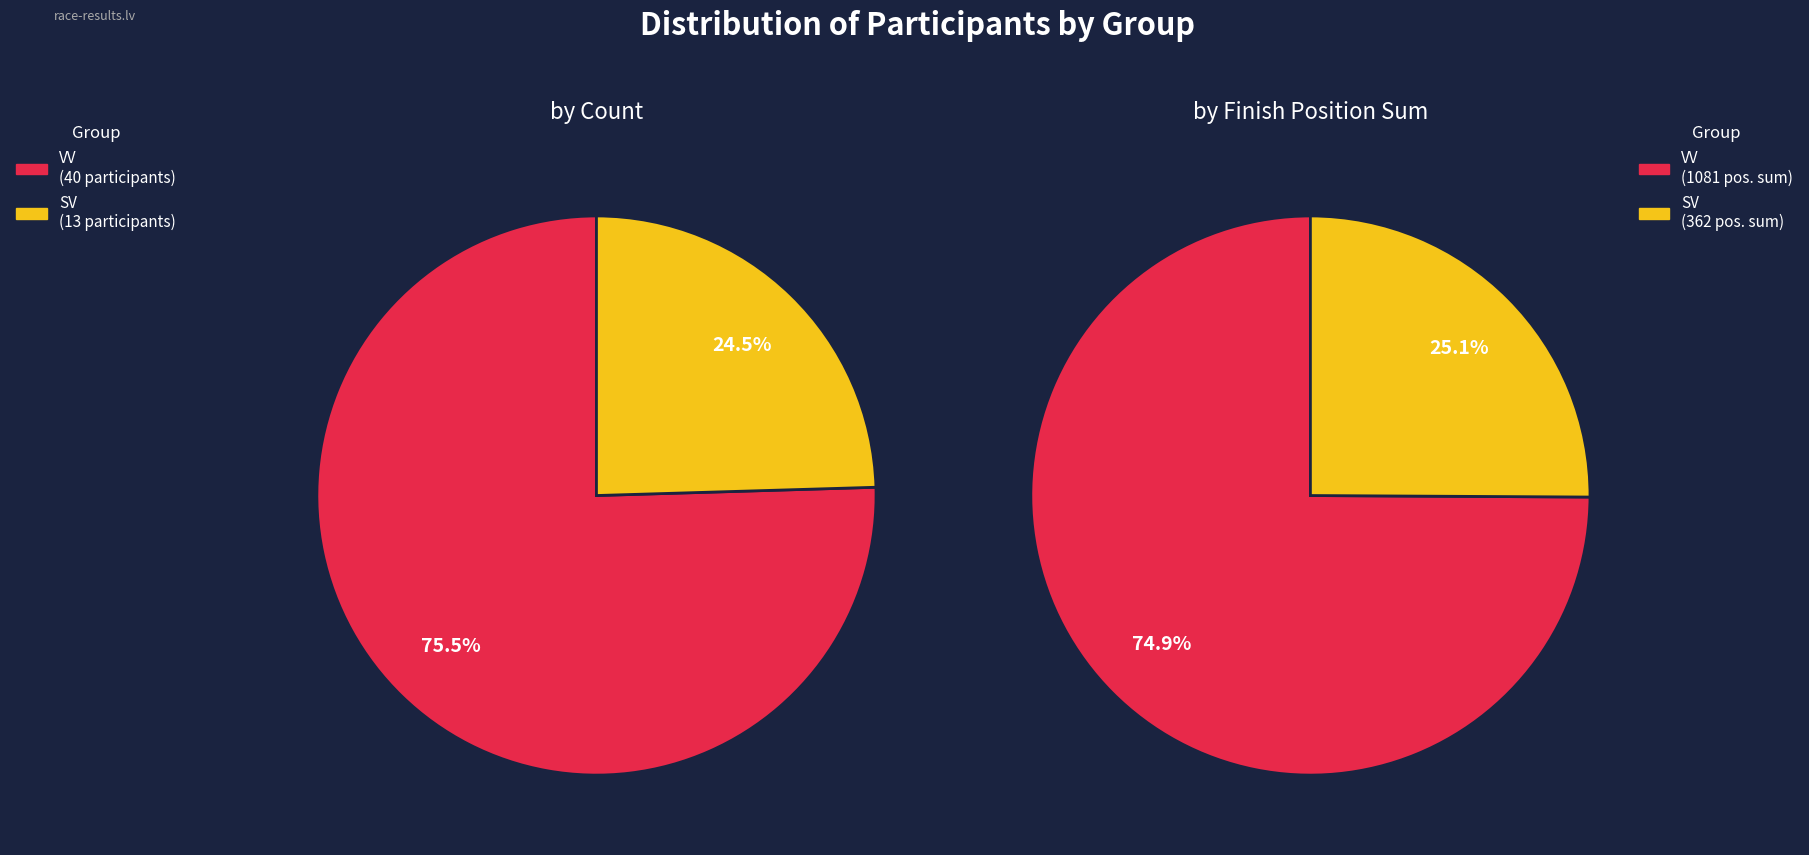

Combined, do VV and SV account for over 50%?

Yes